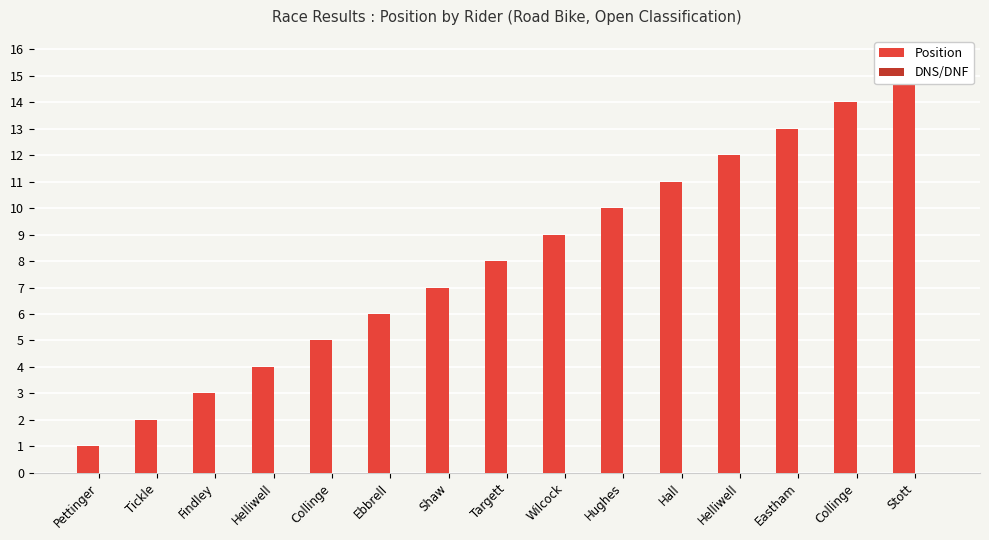

What is the label of the 14th bar from the right?

Tickle